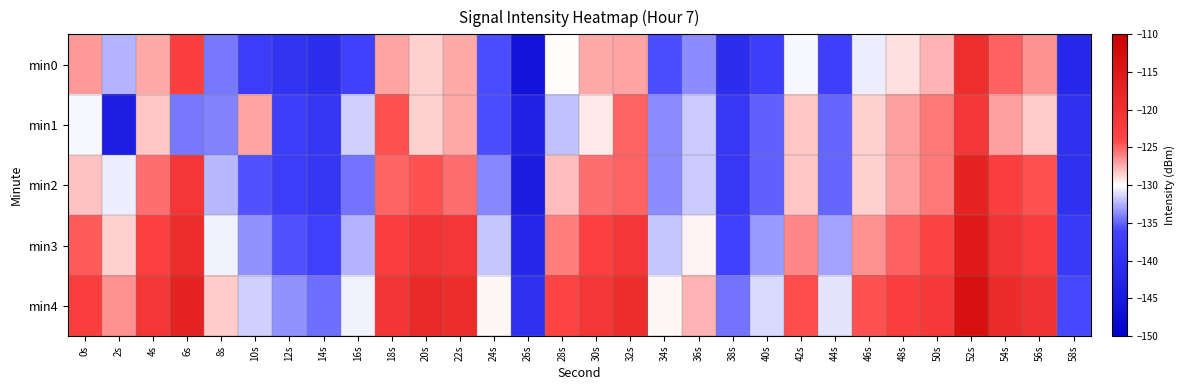

Which series has the largest total across all categories?

min4